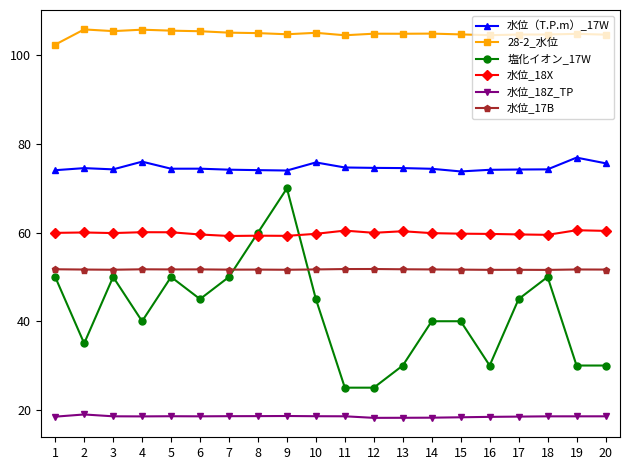

At how many categories does at least one series exceed 103?

19